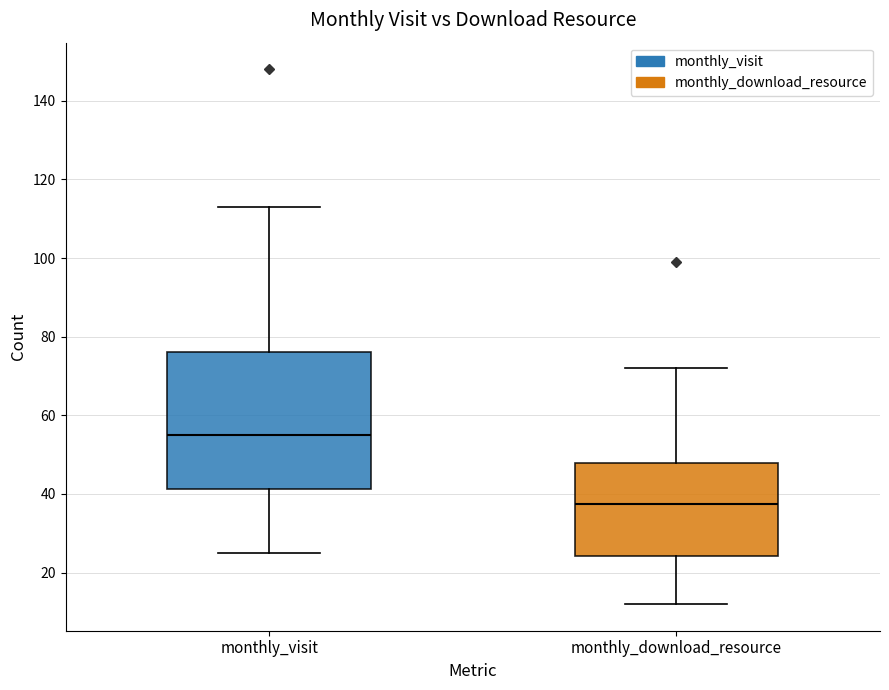

Where does the median line of the box for monthly_visit sit on the y-axis? The values are not printed on the chart, so give them approximately, as read against the axis.

56